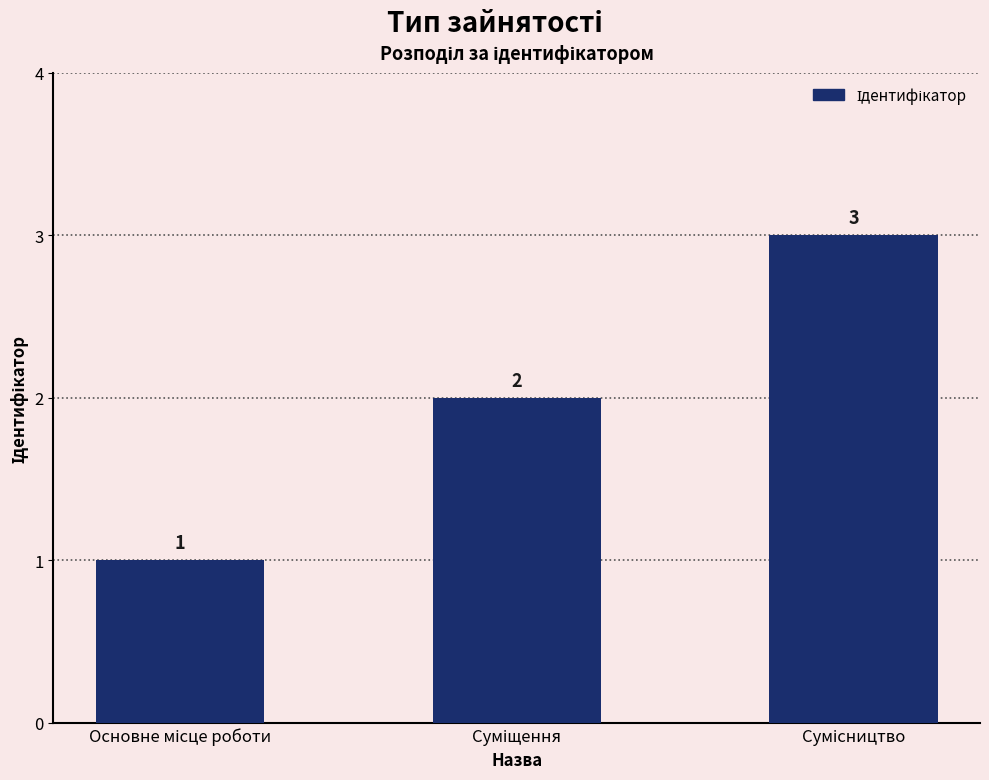

What is the value of the 3rd bar from the left?

3